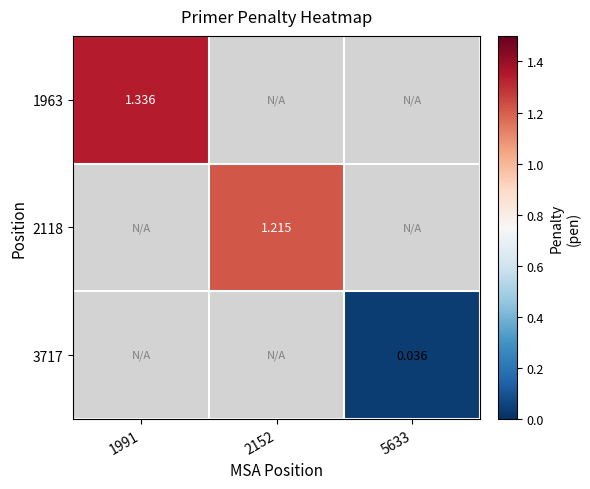

At how many categories does at least one series exceed 0?

3